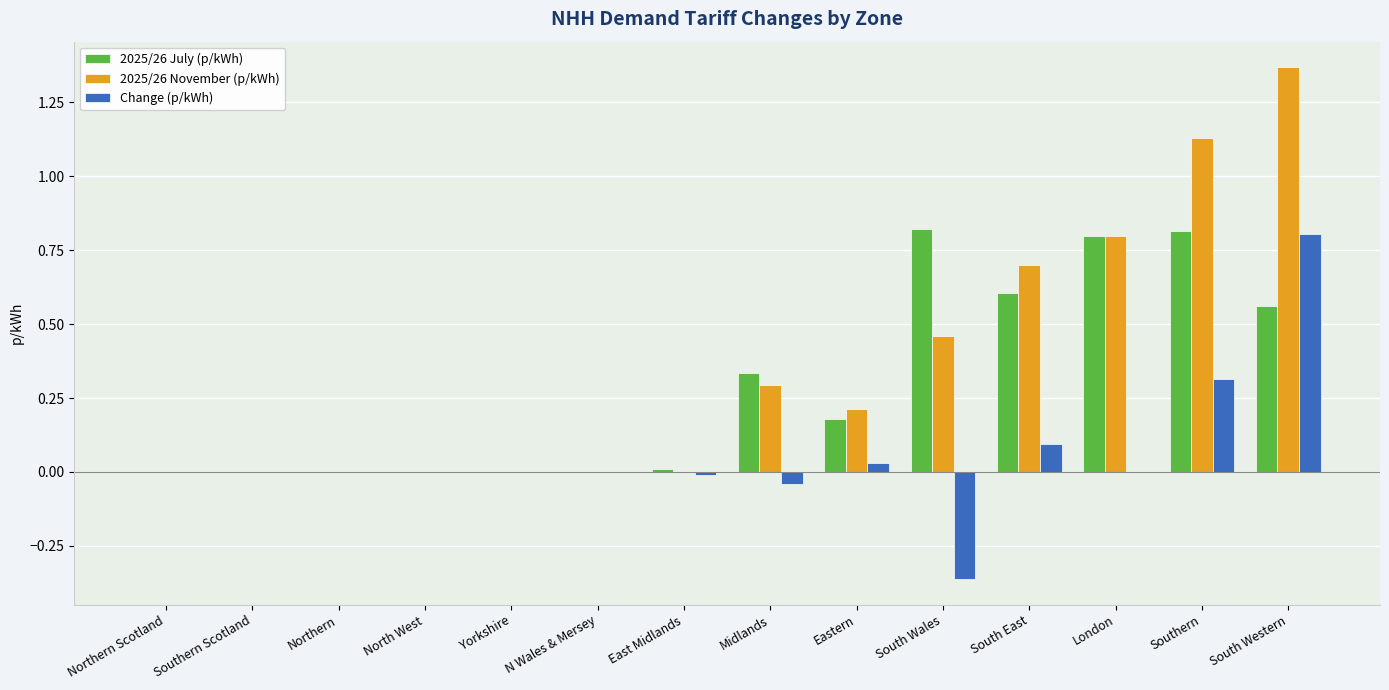

Count the number of data series in this chart.

3